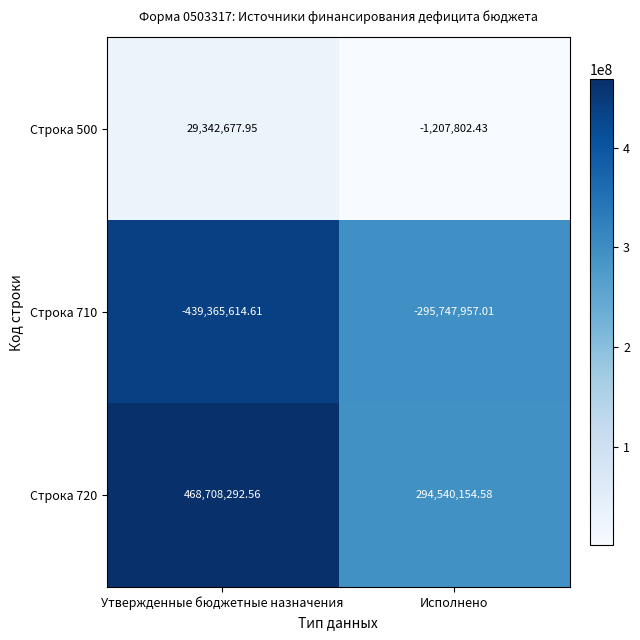

Where does the Строка 720 series first go above 468708292?

Утвержденные бюджетные назначения